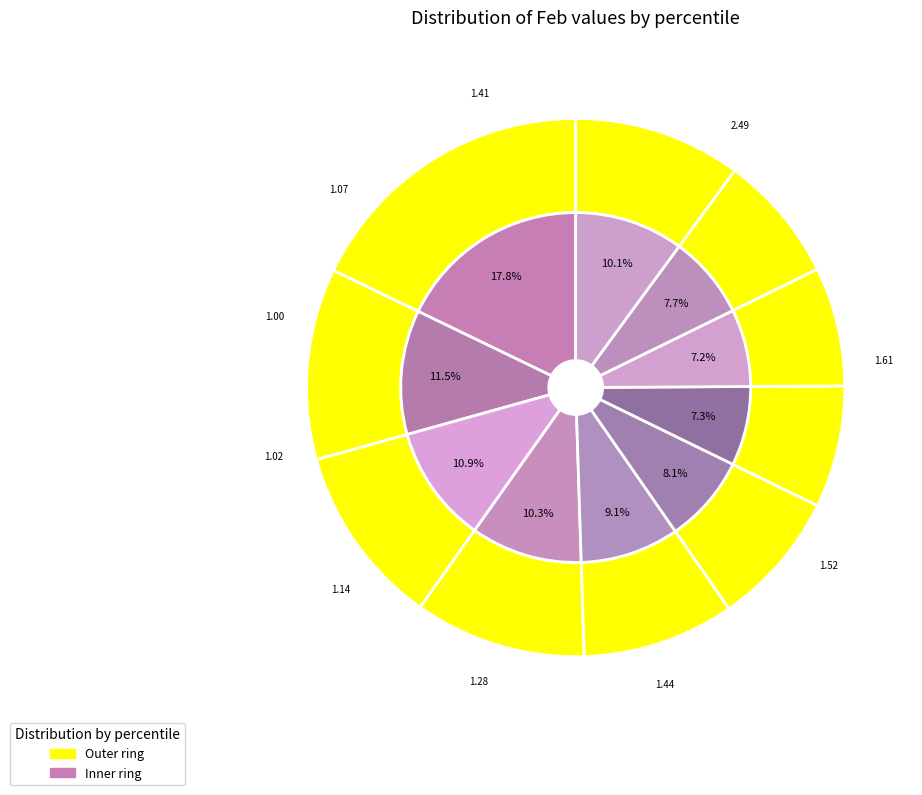

The pct75 slice represents 7% of the pie. True or false?

True